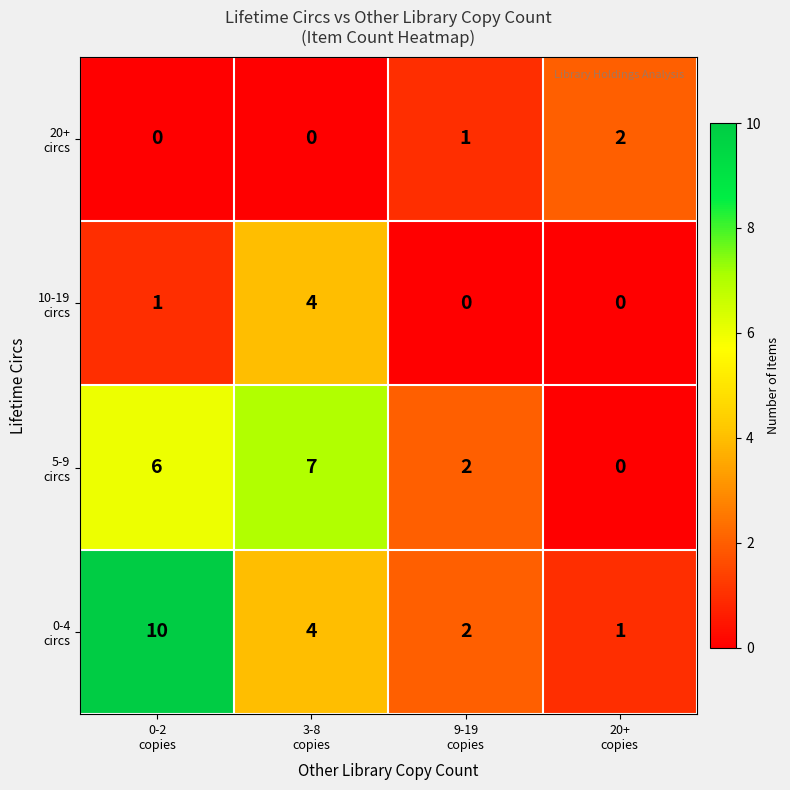

What is the greatest value displayed?

10